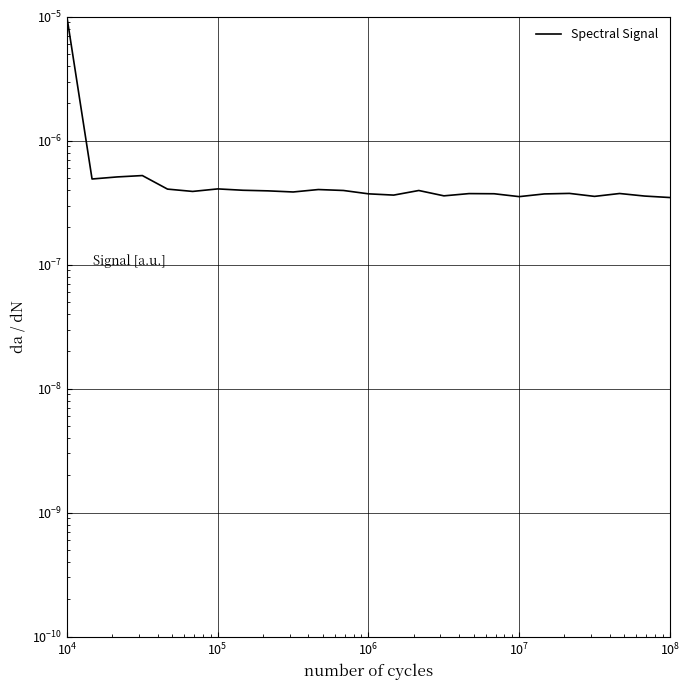

The value at $\mathdefault{10^{7}}$ is 0.0. True or false?

True